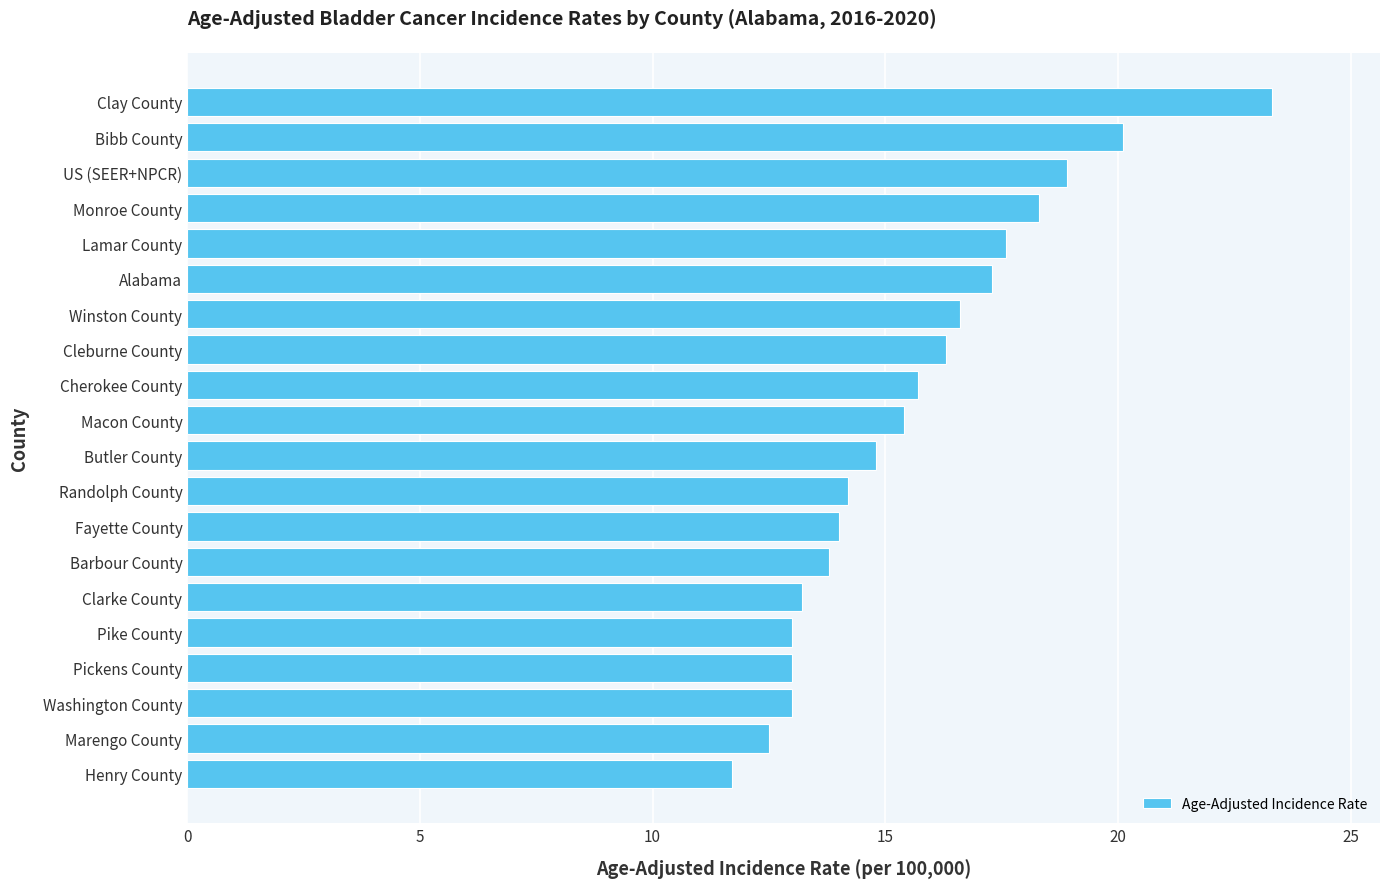

How many series are shown in this chart?

1